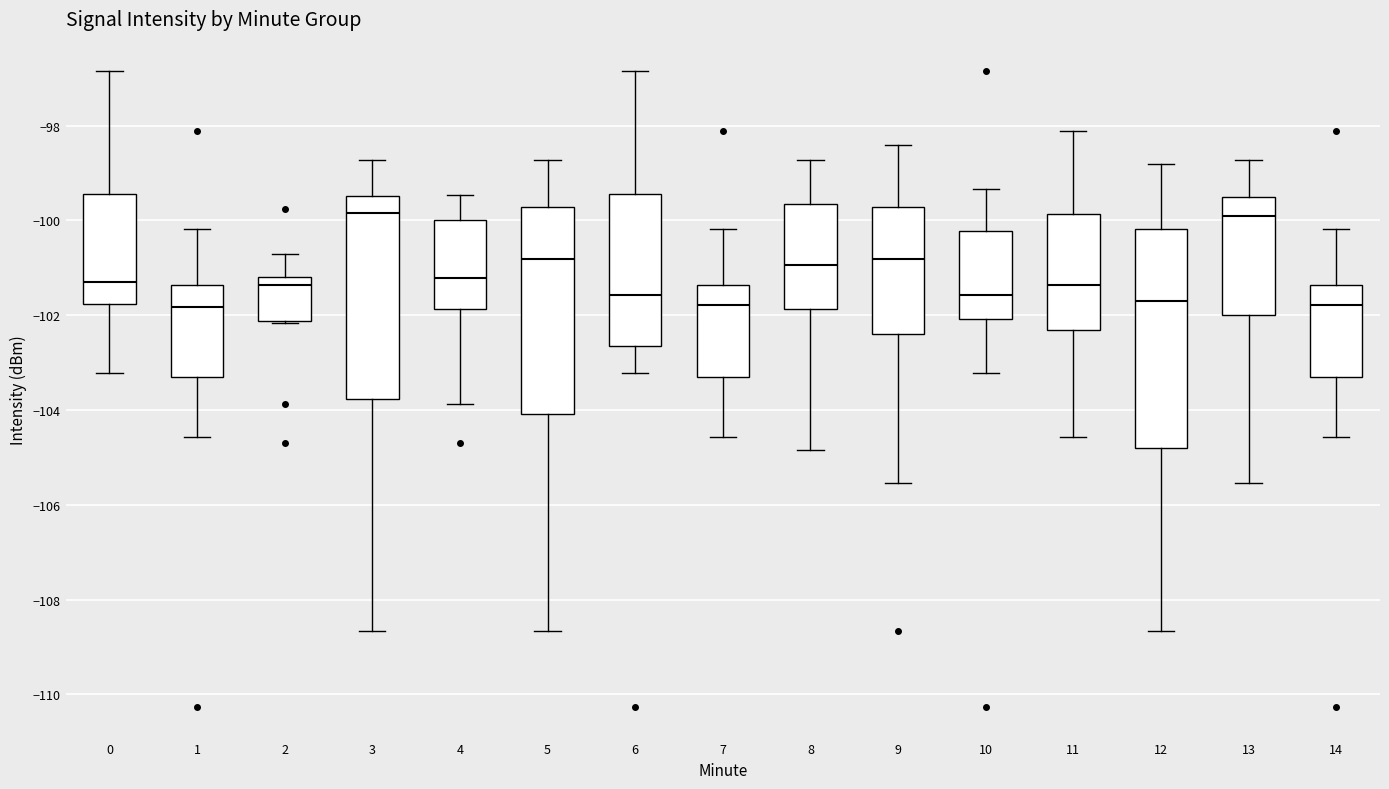

Where does the lower whisker of the box at x = 9 end on the y-axis? The values are not printed on the chart, so give them approximately, as read against the axis.

-105.6